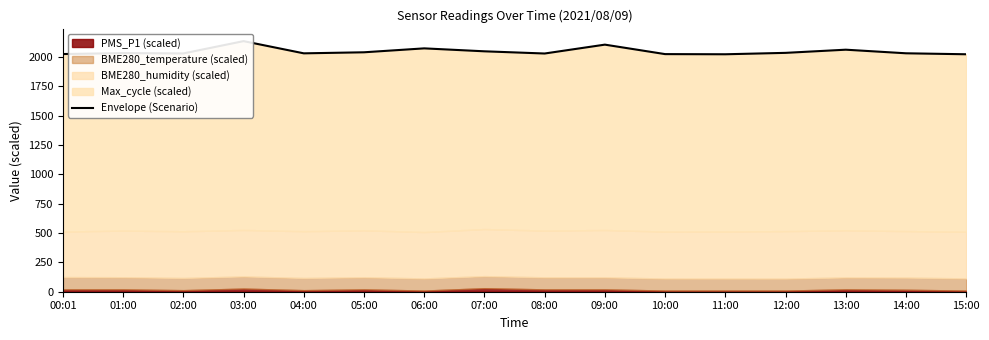

What is the difference between the second highest and minimum values?

82.1